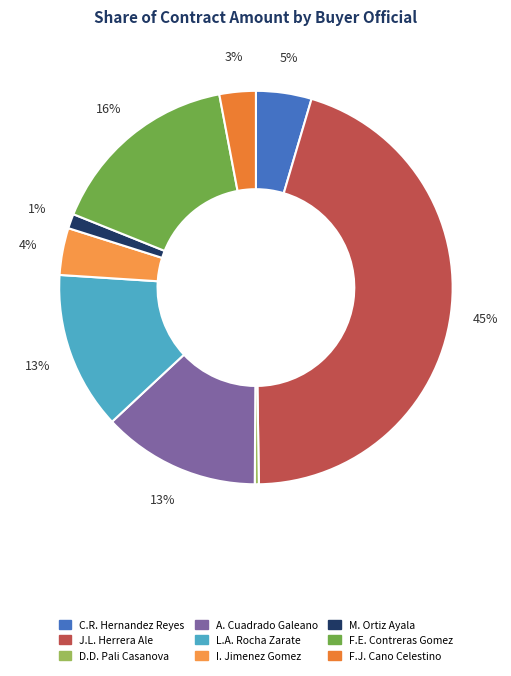

Count the number of slices in the pie.

9